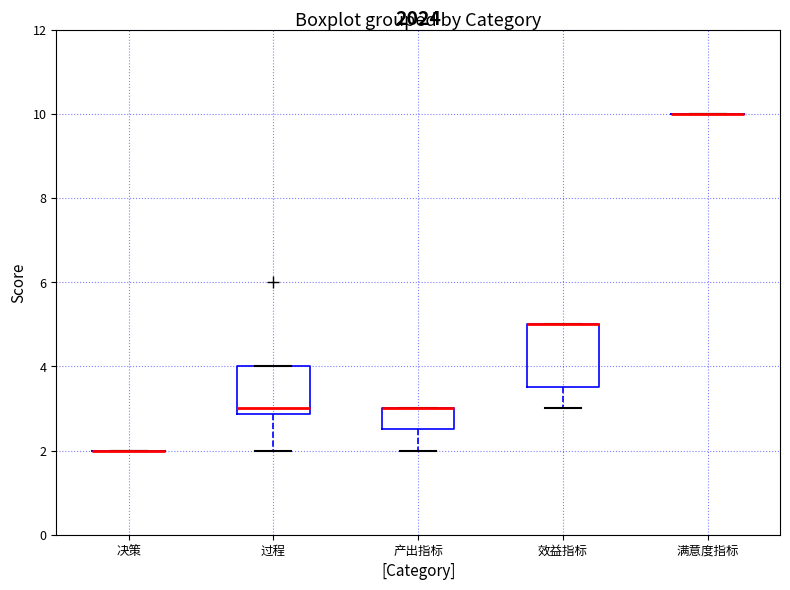

Comparing the boxes themselves (not the whiskers), which one is the tallest?

效益指标